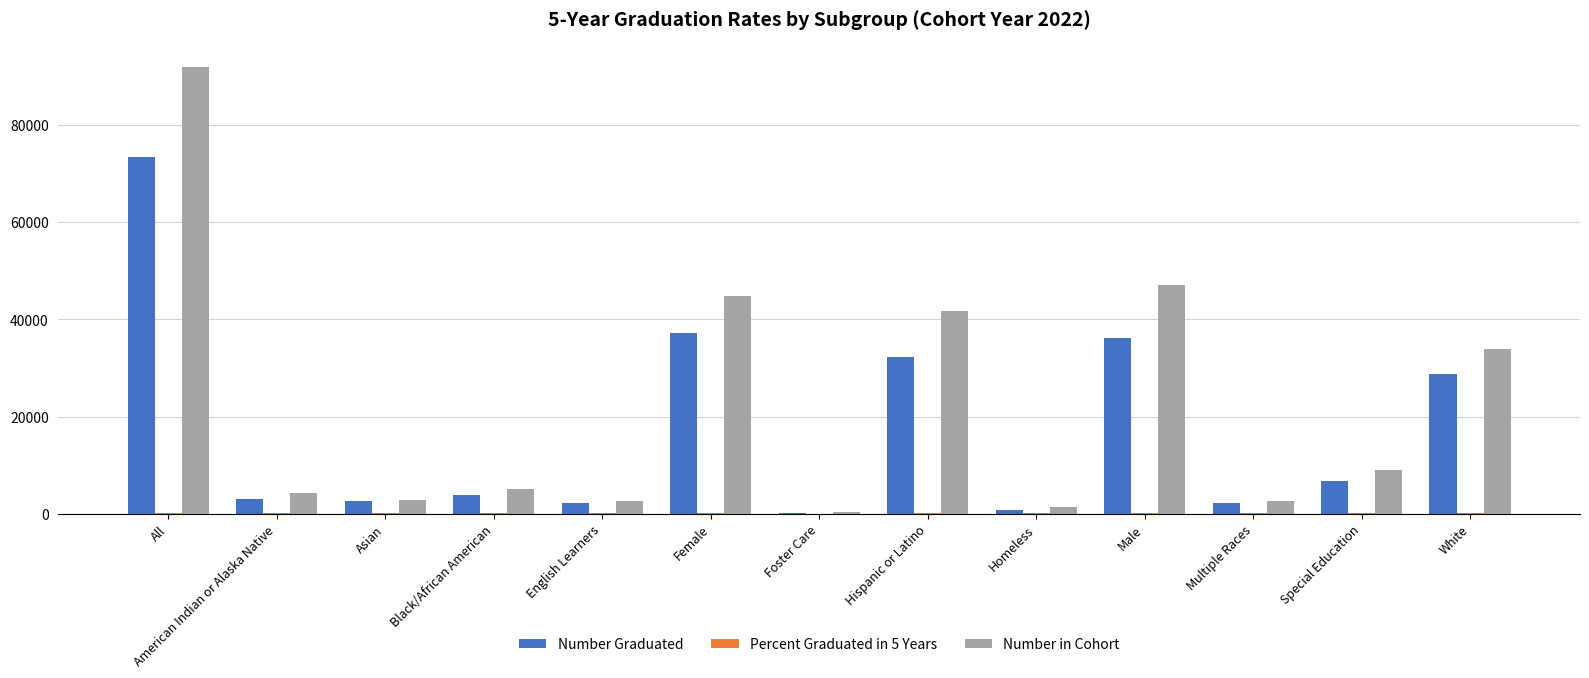

What is the maximum value for Number Graduated?

73320.0